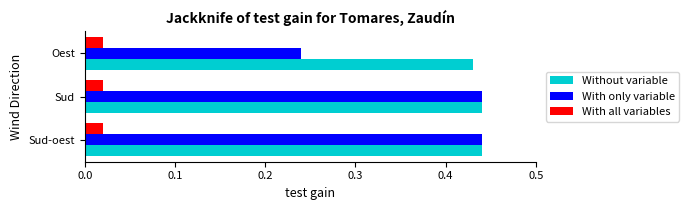

Which series has the widest spread of values?

With only variable